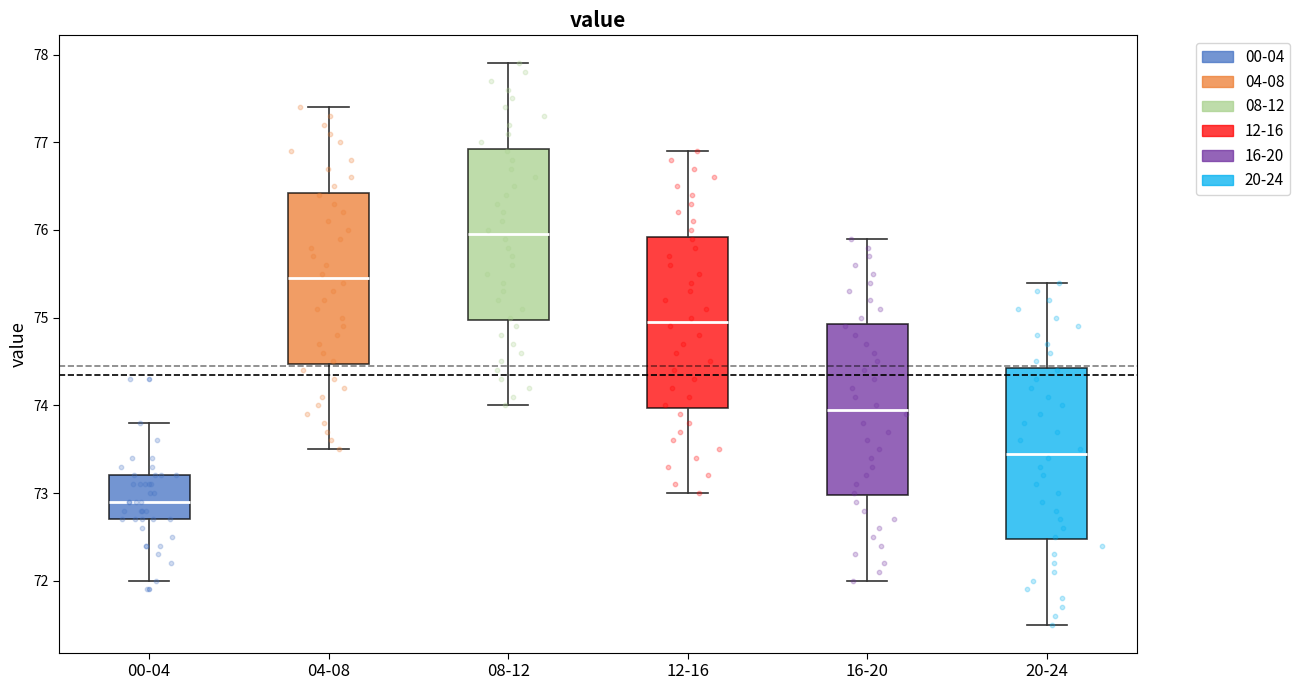

Where is the lower edge of the box for 00-04 on the y-axis? The values are not printed on the chart, so give them approximately, as read against the axis.

72.7